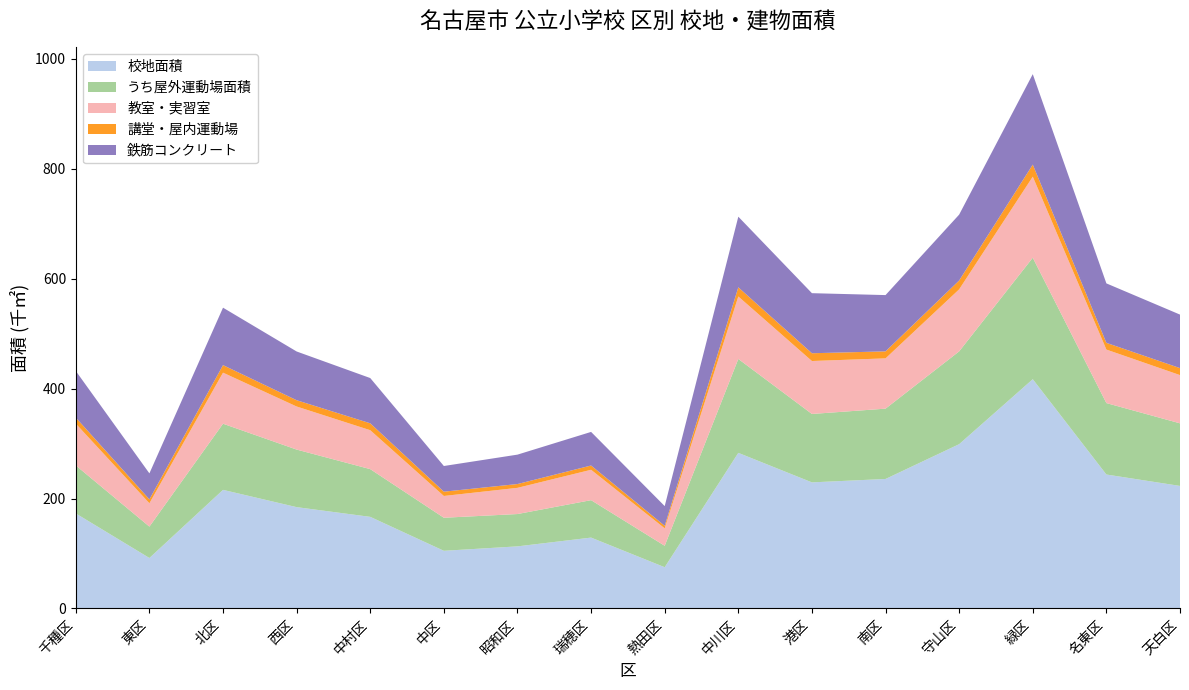

At which category is the sum across all series the highest?

緑区